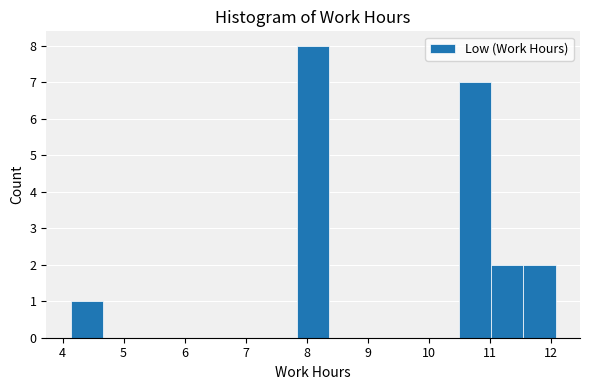

Which range on the x-axis has the tallest bar?

7.84 to 8.37